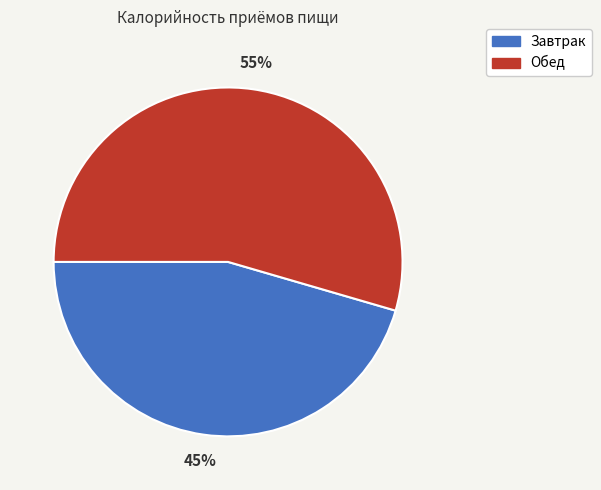

What is the smallest slice in the pie chart?

Завтрак